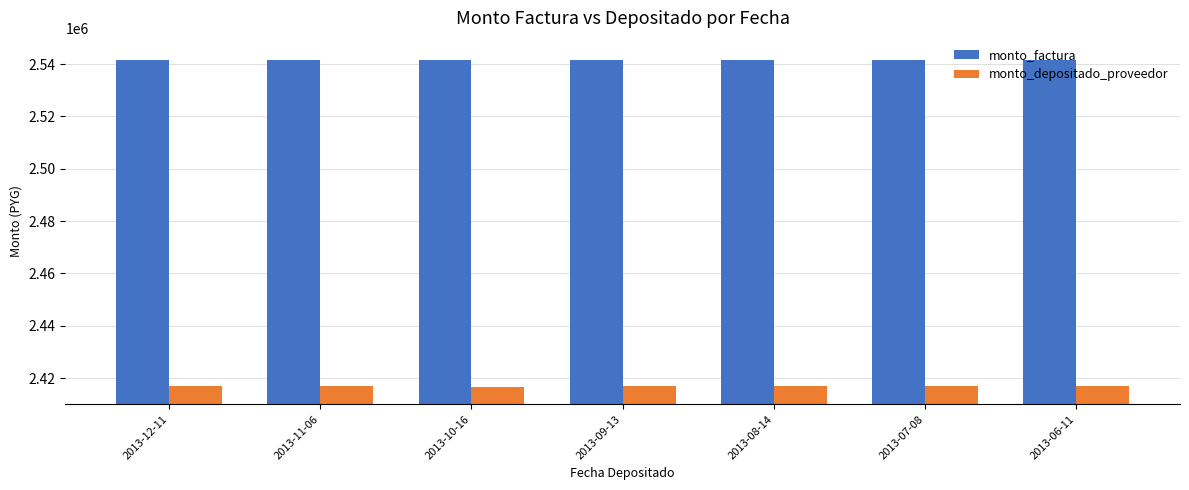

List the series in order of their peak value, lowest first.

monto_depositado_proveedor, monto_factura